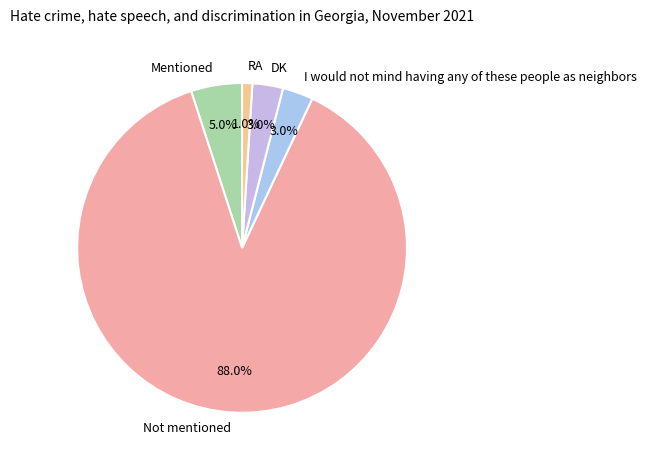

Count the number of slices in the pie.

5